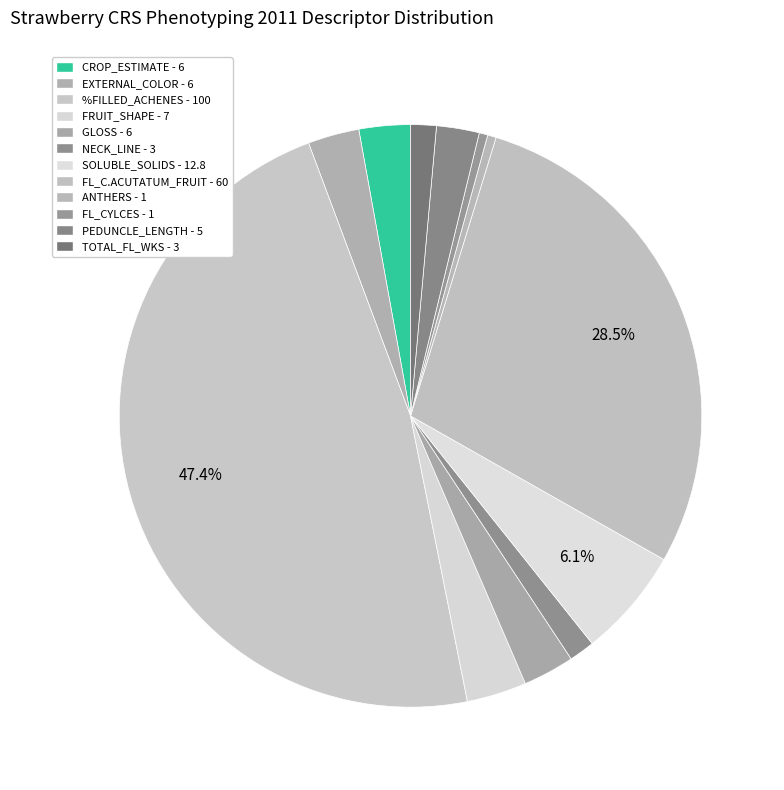

What percentage is NOT represented by CROP_ESTIMATE?

97.2%